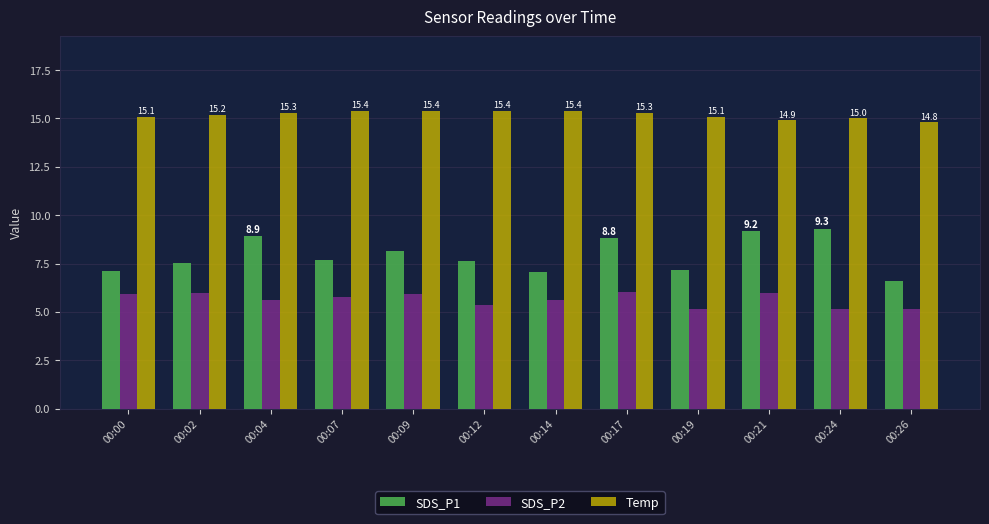

Which series has the largest range (max minus min)?

SDS_P1